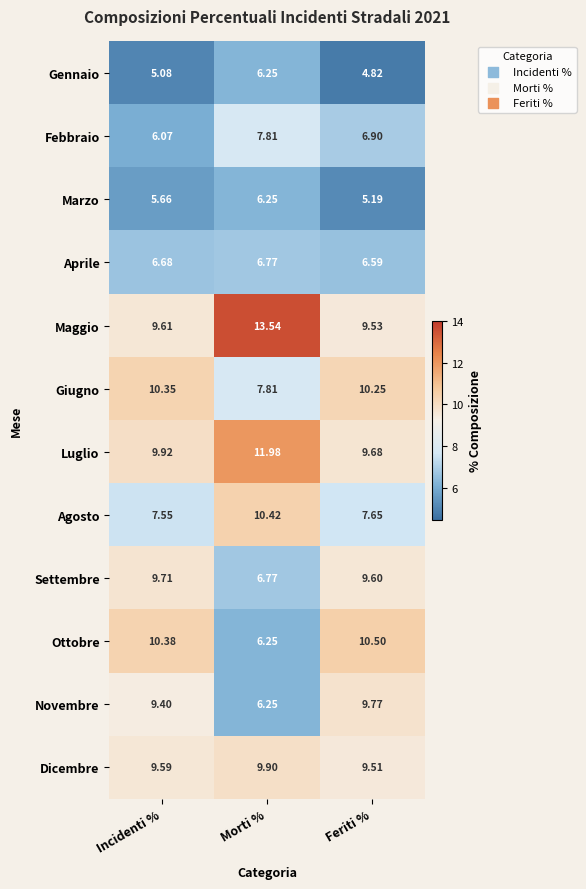

At which label is Novembre closest to 8?

Incidenti %